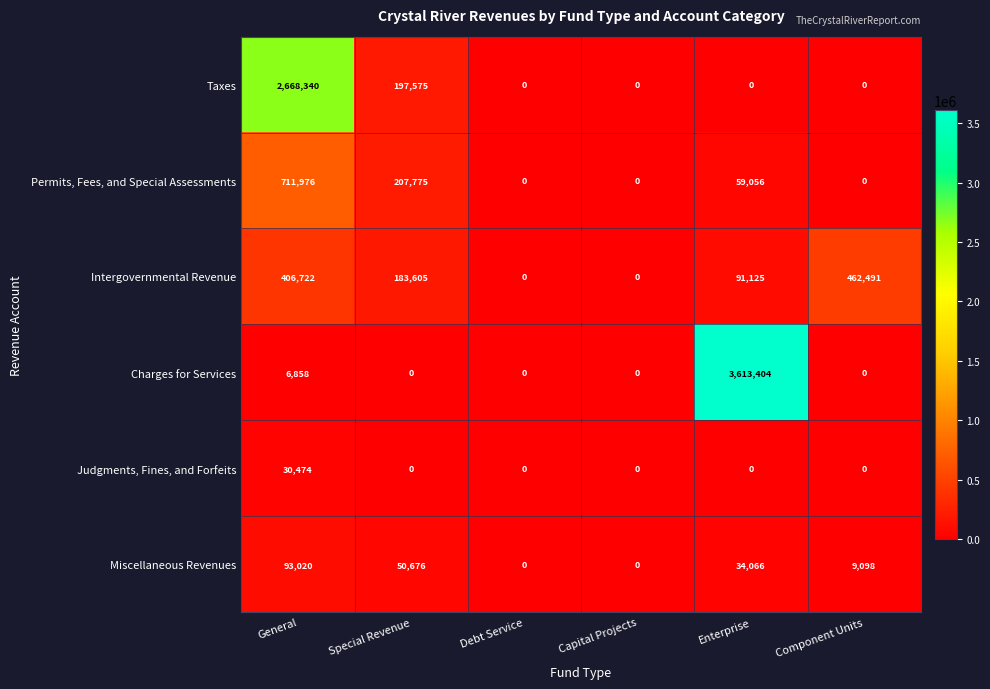

The value of Judgments, Fines, and Forfeits at Enterprise is -12467. True or false?

False